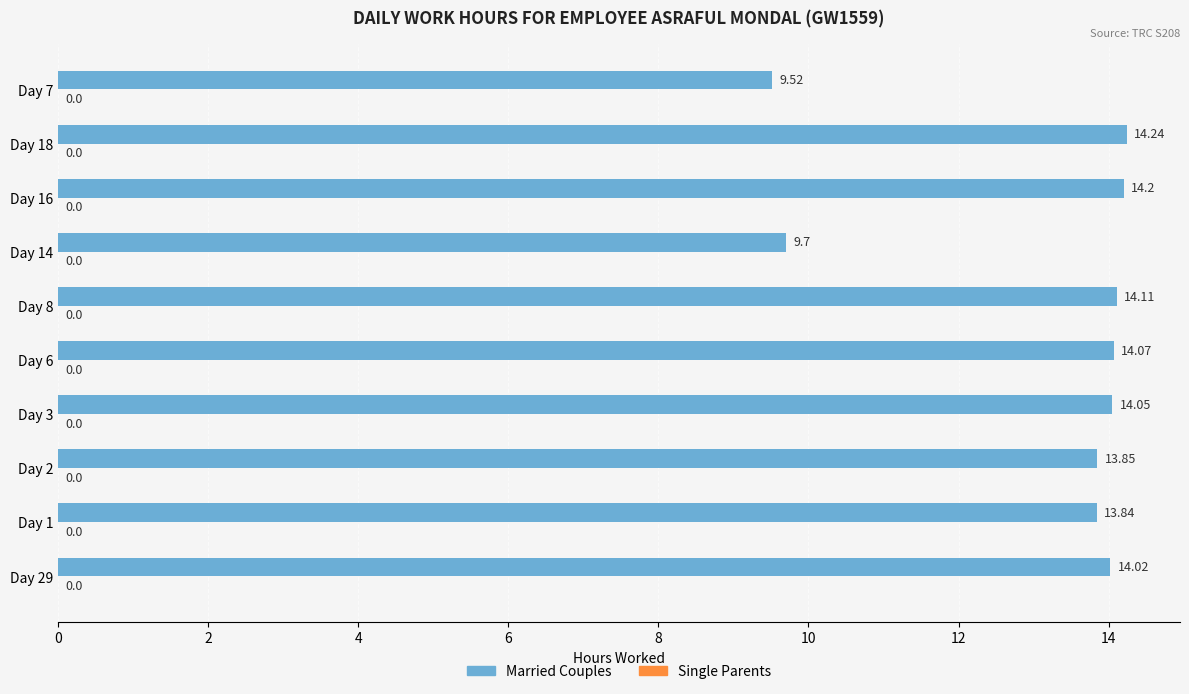

What is the difference between the maximum and second lowest values?

4.5